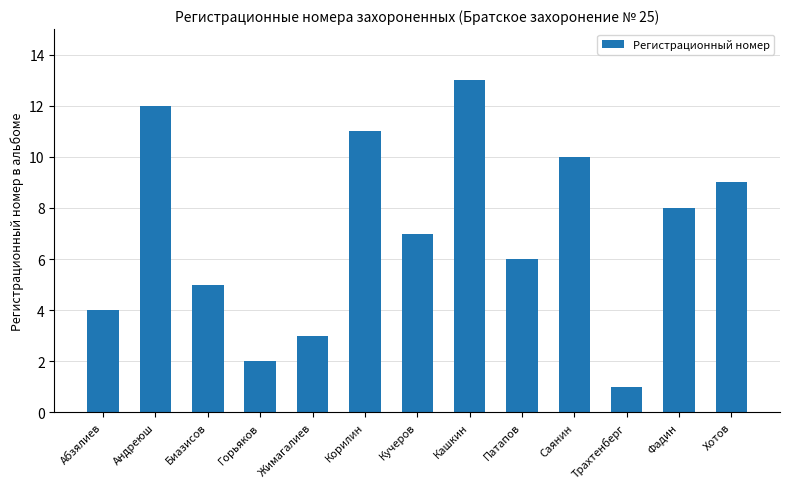

At which category does the chart reach its peak across all series?

Кашкин